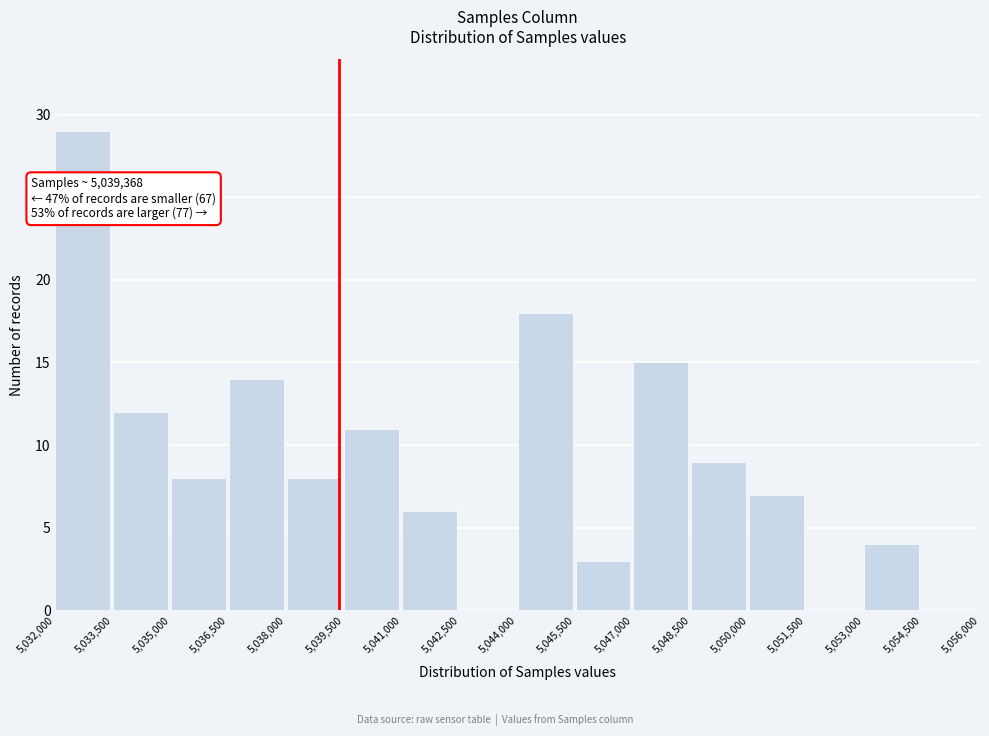

Which range on the x-axis has the tallest bar?

5,032,000 to 5,033,500